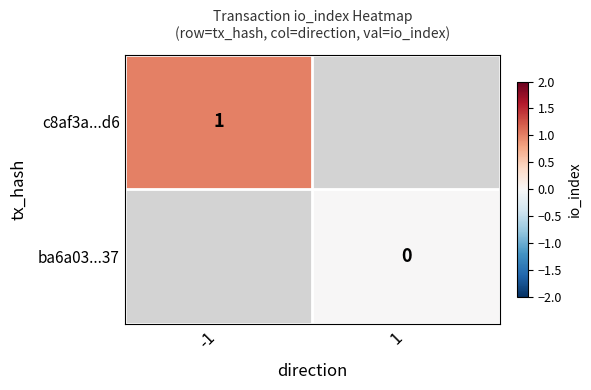

Is the value of ba6a03...37 at 1 greater than the value of c8af3a...d6 at -1?

No